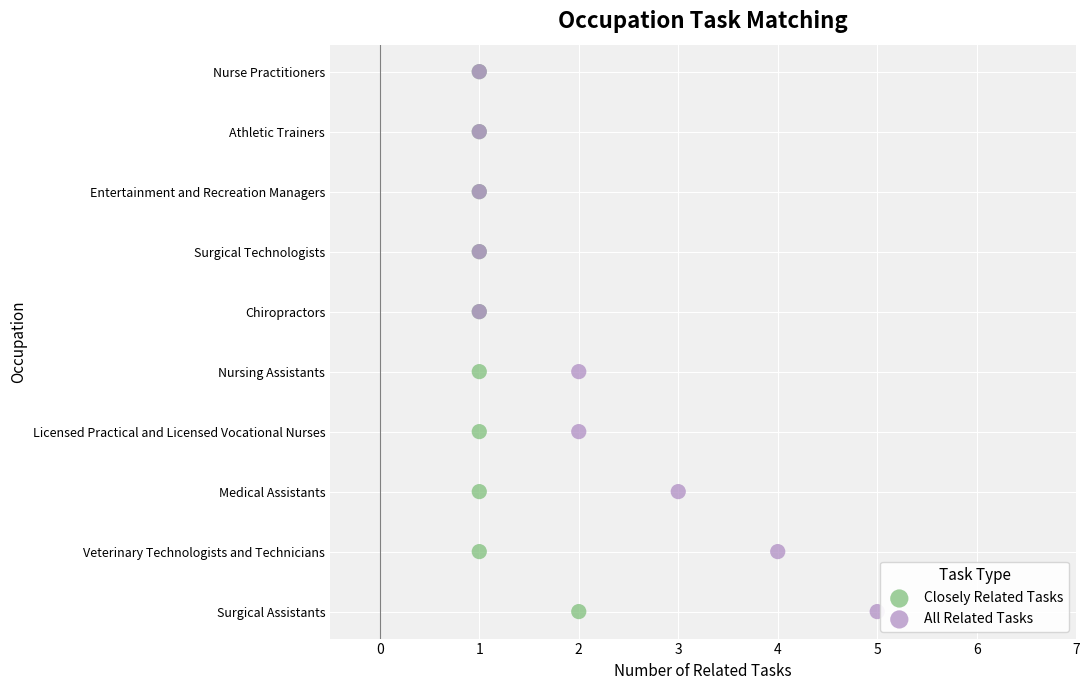

What are all the series names shown in the legend?

Closely Related Tasks, All Related Tasks